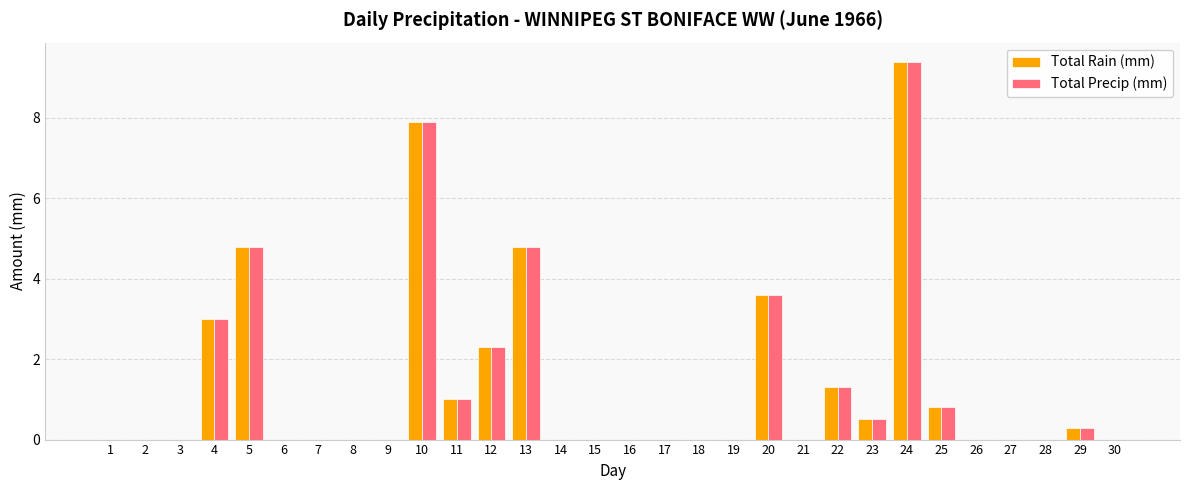

What is the average value of the Total Precip (mm) series?

1.3